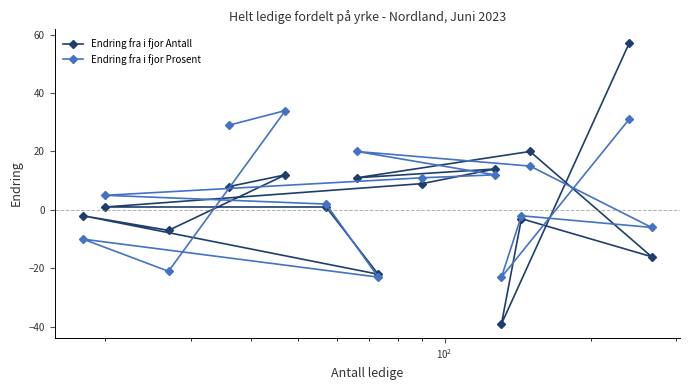

What is the difference between the second highest and second lowest values in the Endring fra i fjor Antall series?

42